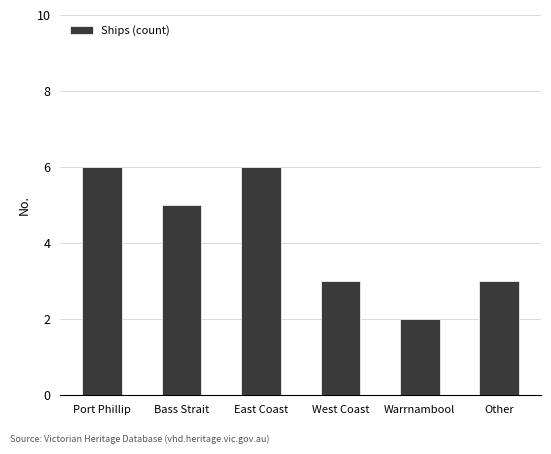

Does the chart contain any negative values?

No